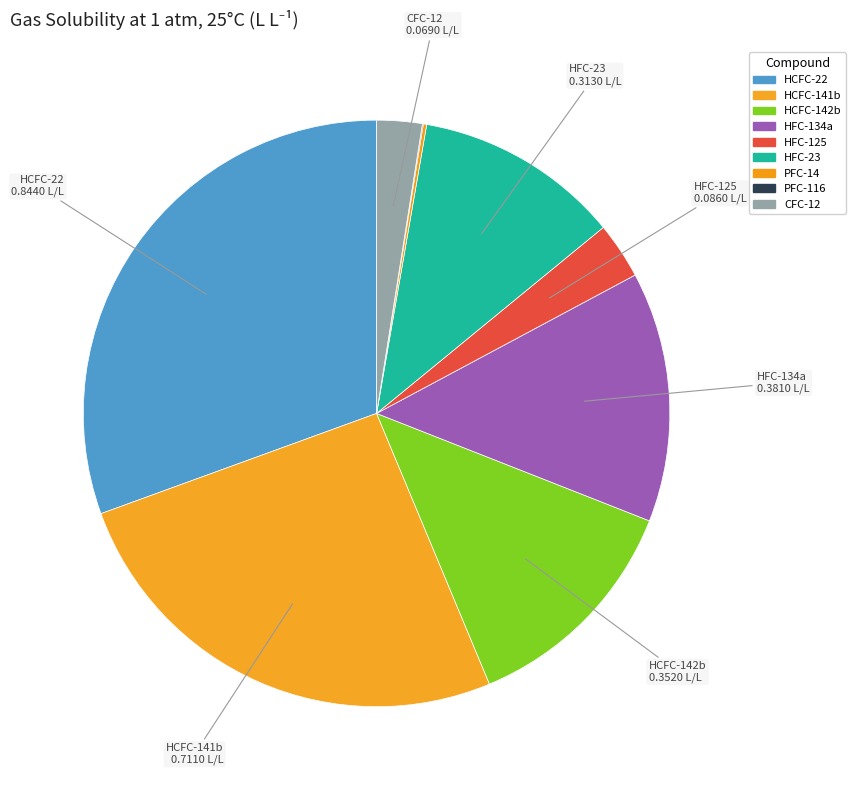

Combined, what portion of the pie is HCFC-142b and HCFC-141b?

38.5%